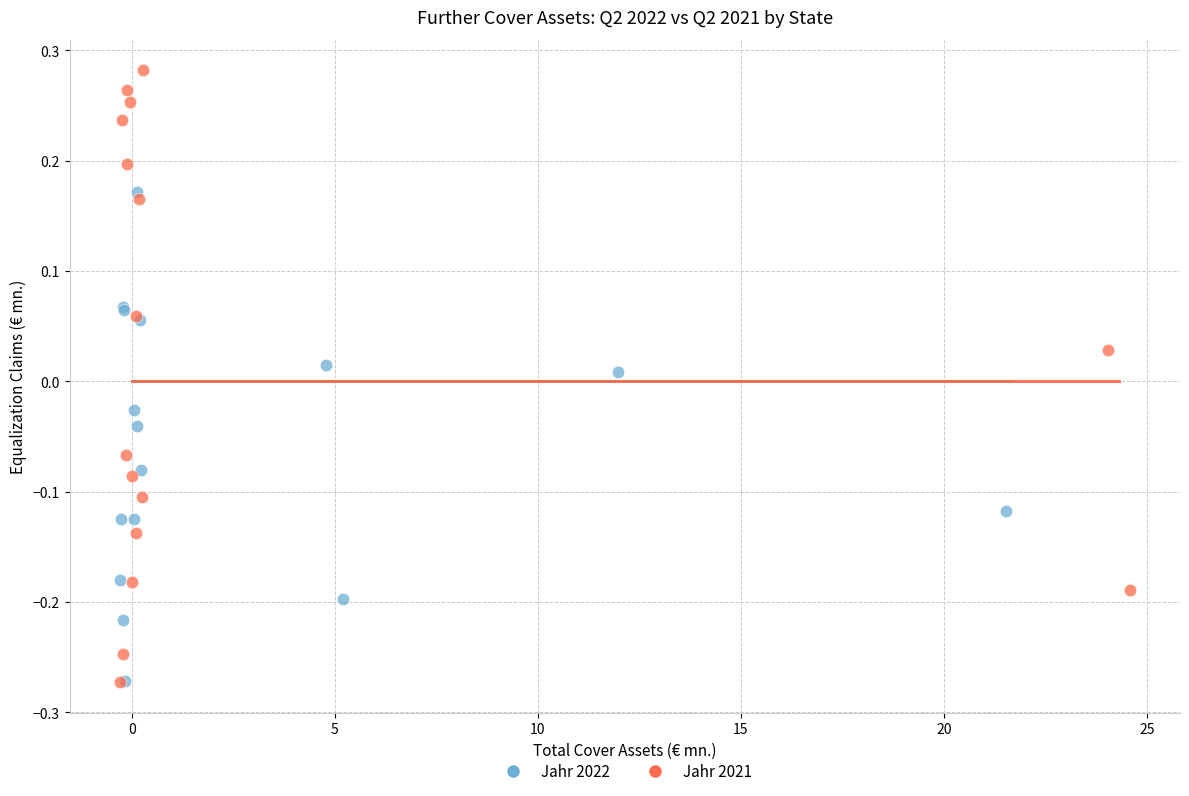

What are all the series names shown in the legend?

Jahr 2022, Jahr 2021